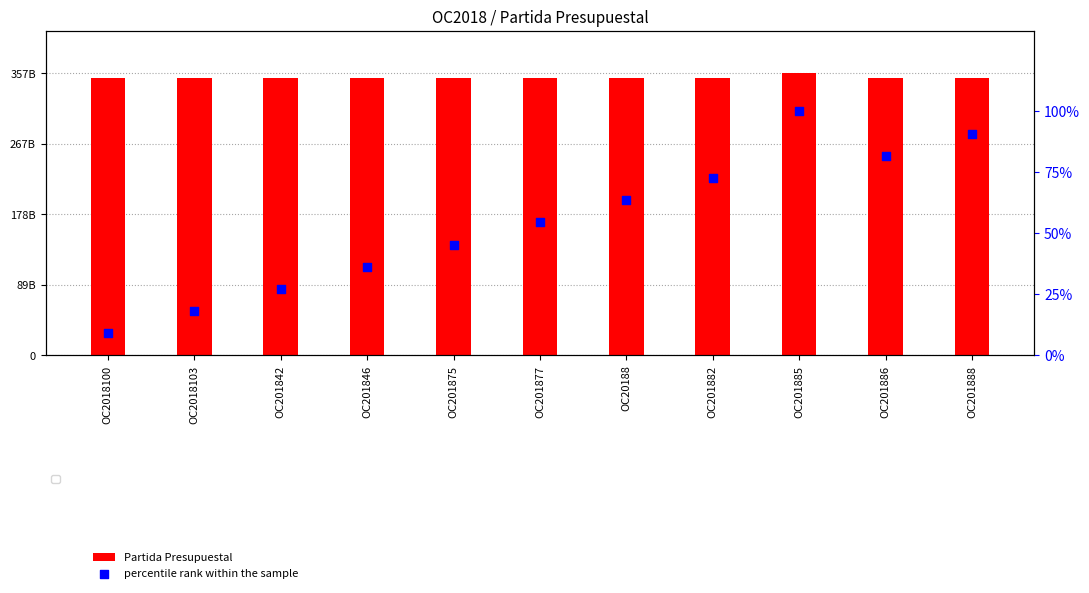

At which category is the sum across all series the highest?

OC201885